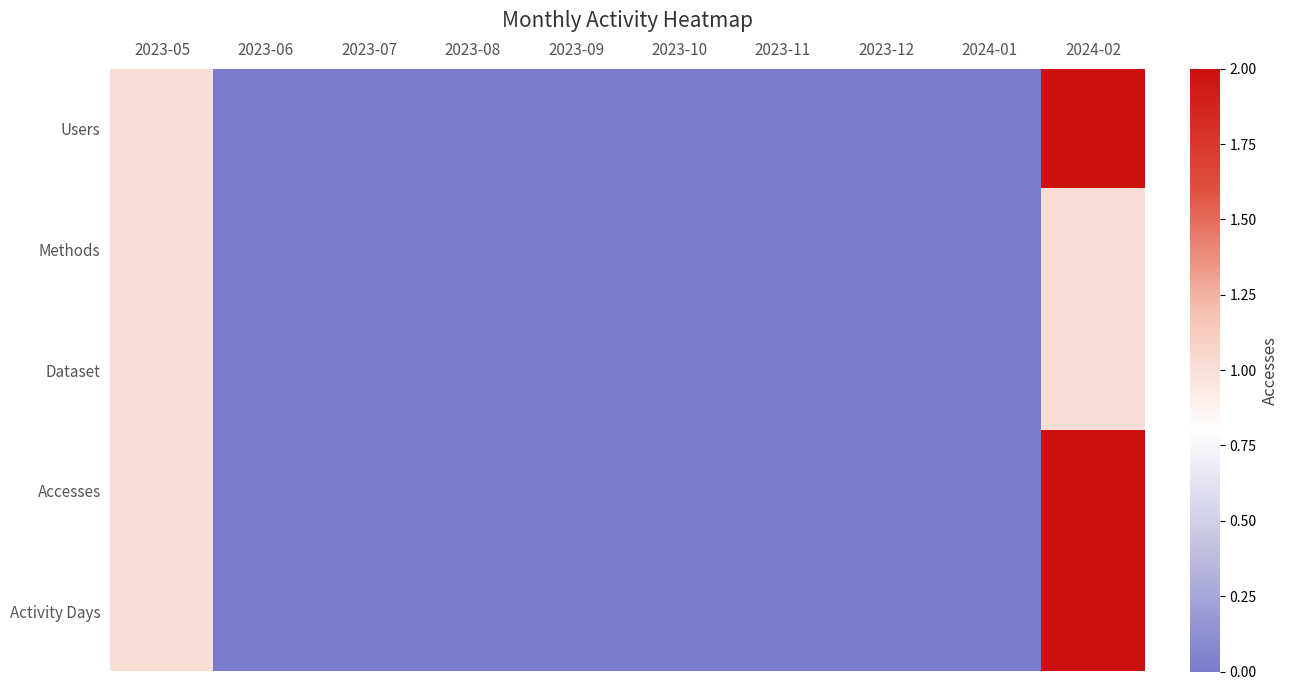

Which series has the largest total across all categories?

Users